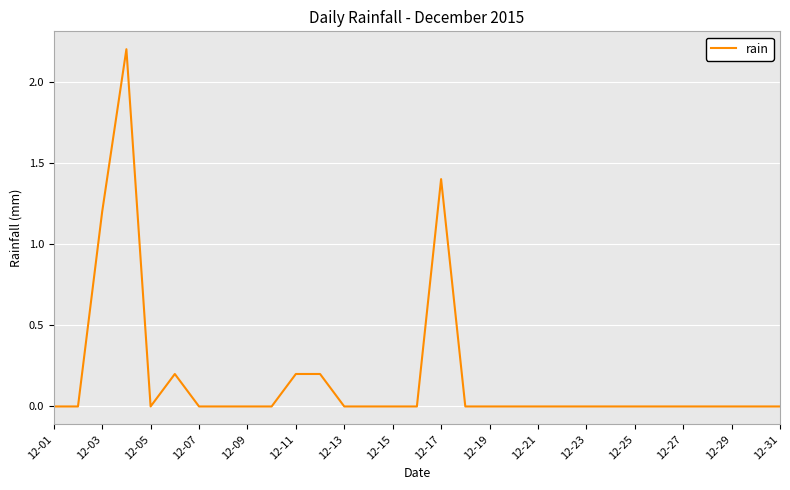

What is the difference between the maximum and minimum values?

2.2